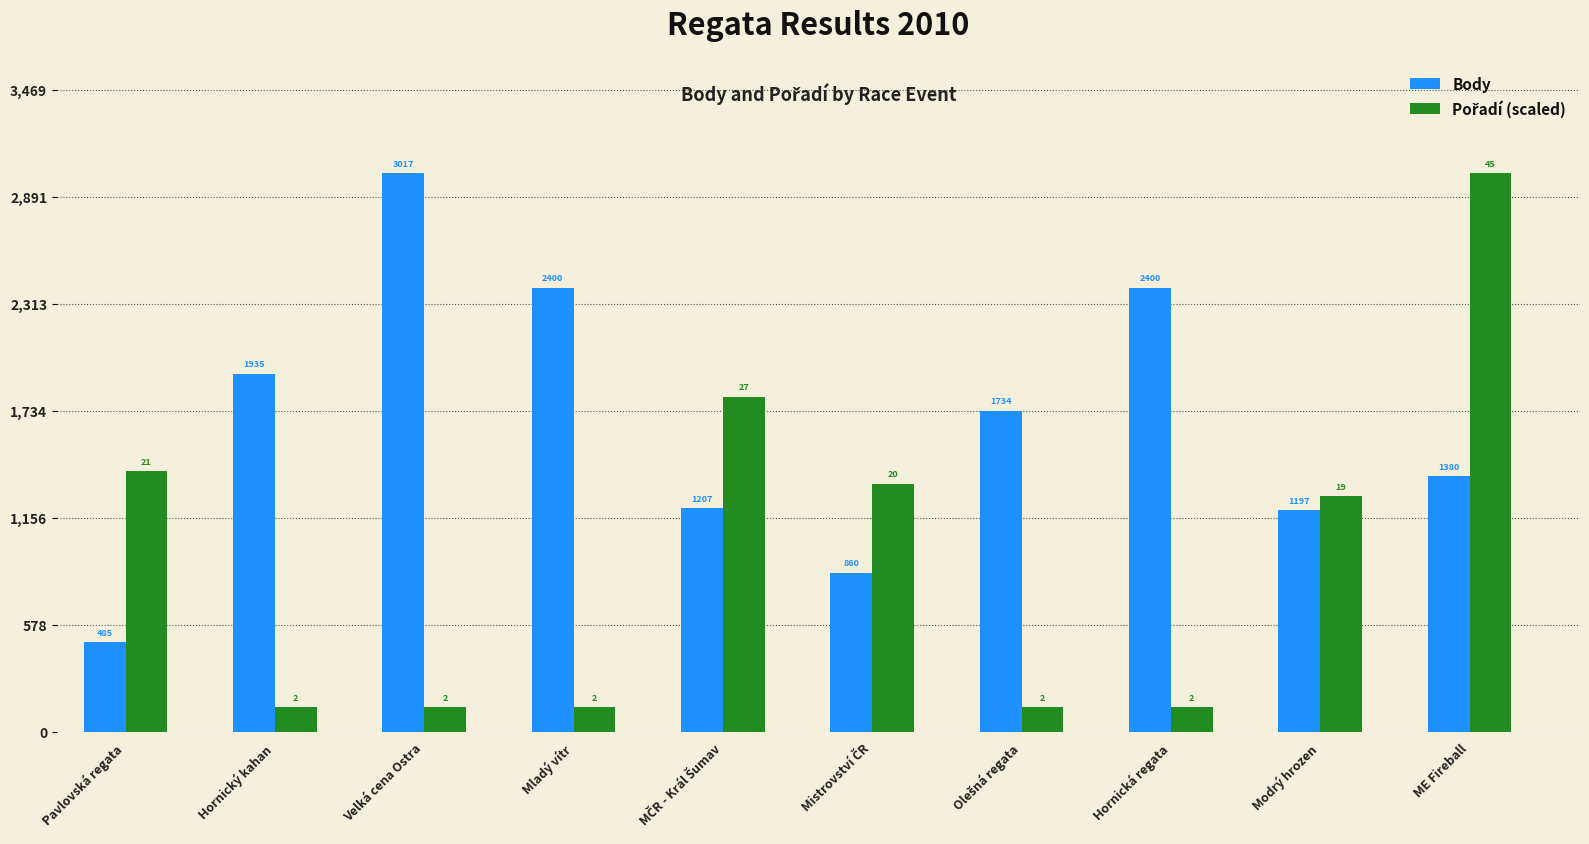

At how many categories does at least one series exceed 253?

10